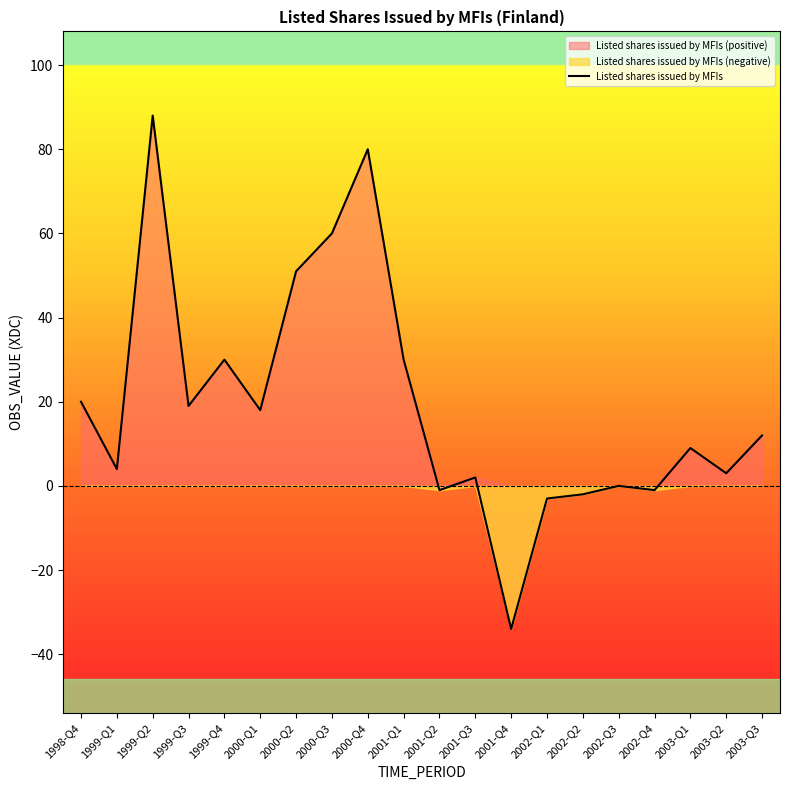

List the labels in order of value, smallest first.

2001-Q4, 2002-Q1, 2002-Q2, 2001-Q2, 2002-Q4, 2002-Q3, 2001-Q3, 2003-Q2, 1999-Q1, 2003-Q1, 2003-Q3, 2000-Q1, 1999-Q3, 1998-Q4, 1999-Q4, 2001-Q1, 2000-Q2, 2000-Q3, 2000-Q4, 1999-Q2